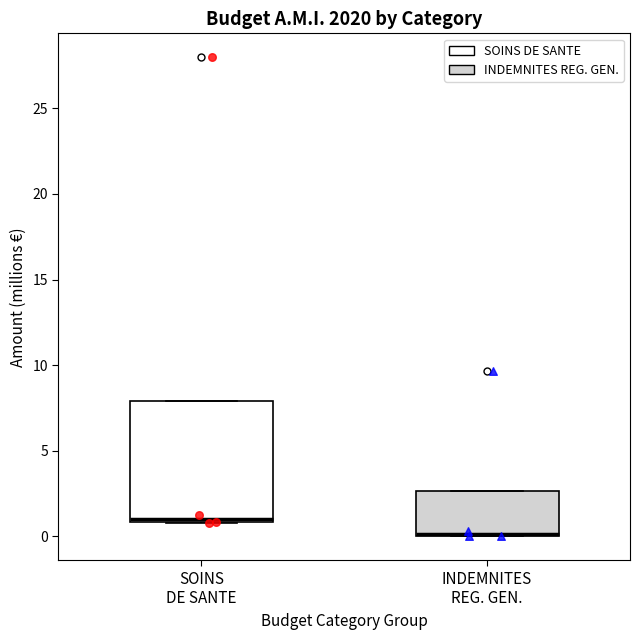

Which box has the highest median line?

SOINS DE SANTE